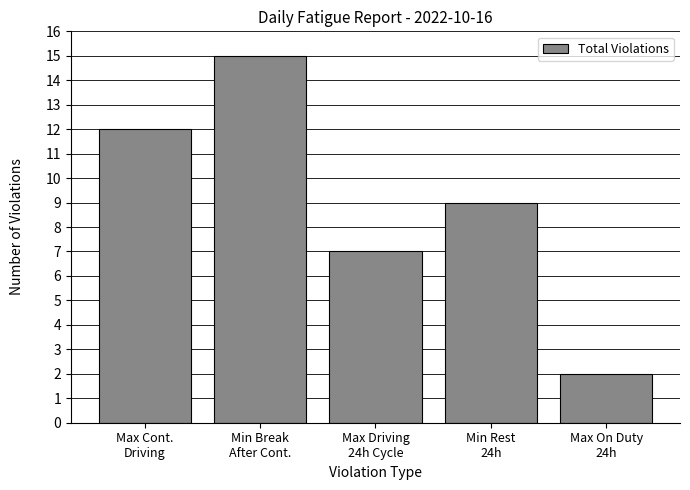

True or false: the data shows 15 at Min Break
After Cont..

True